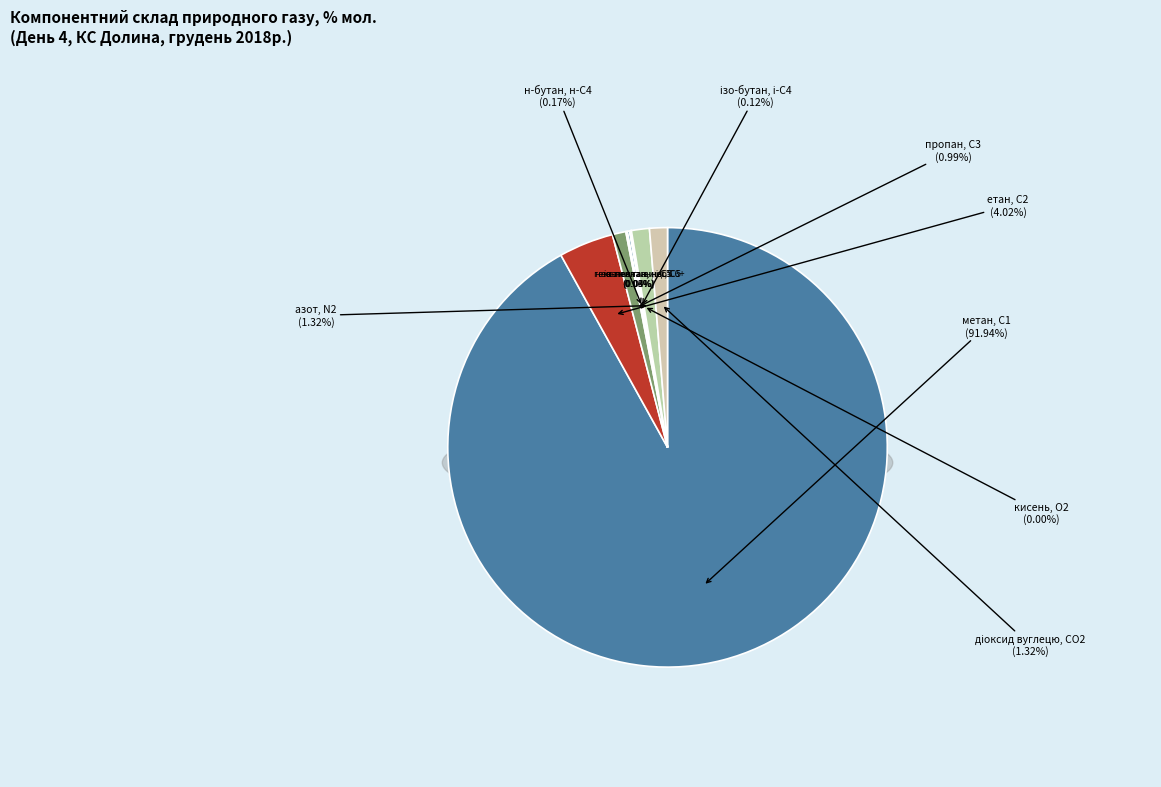

To the nearest percent, what portion does пропан, С3 represent?

1%